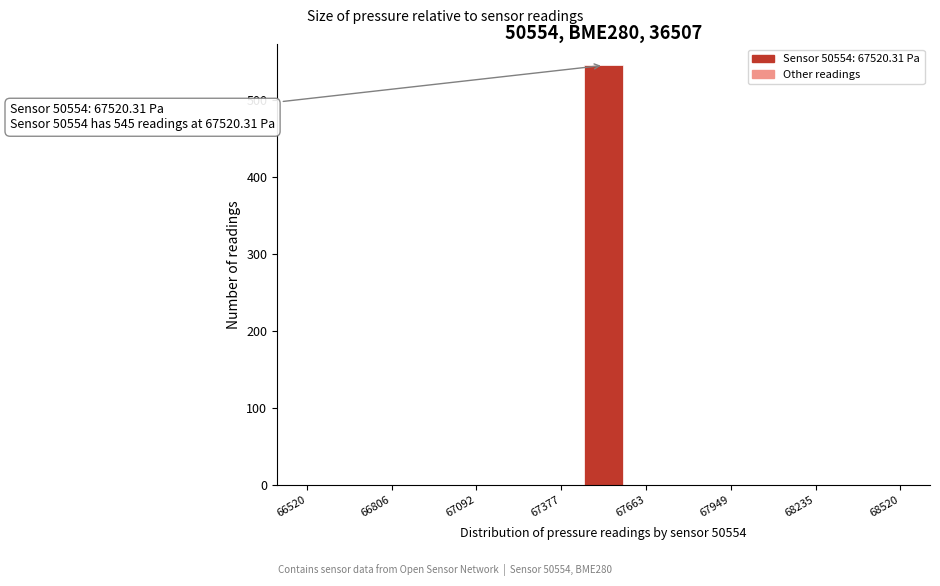

Read against the x-axis, roughly where is the centre of the tallest bar?

67500